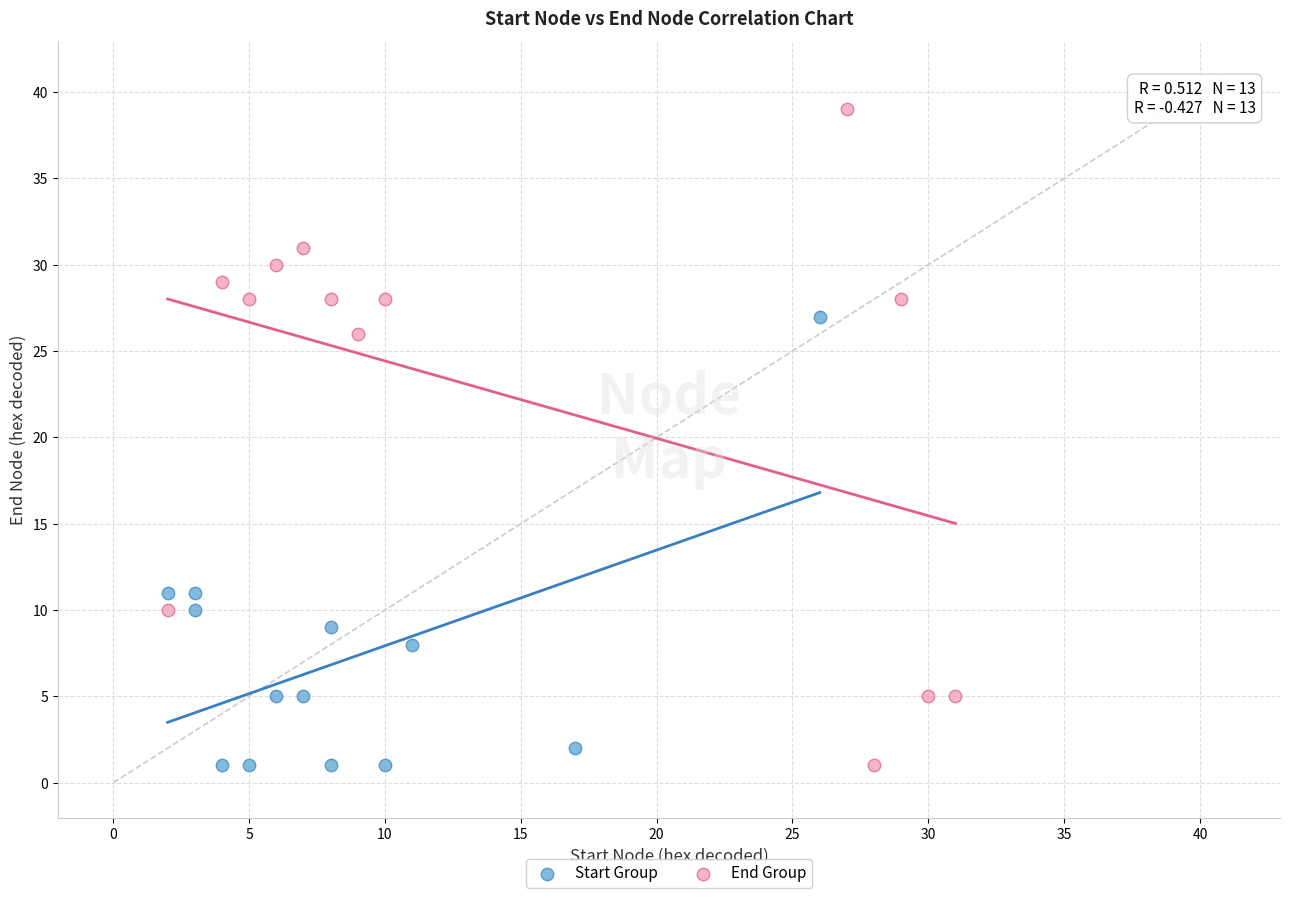

Which series has the largest Y range (max minus min)?

End Group